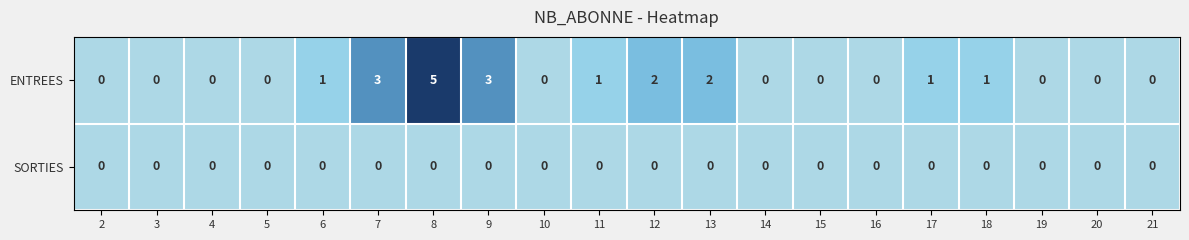

Is the value of ENTREES at 9 greater than the value of SORTIES at 3?

Yes